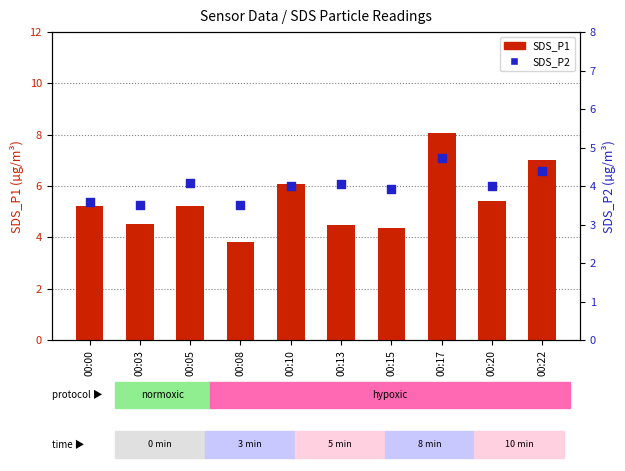

At which category is the sum across all series the highest?

00:17